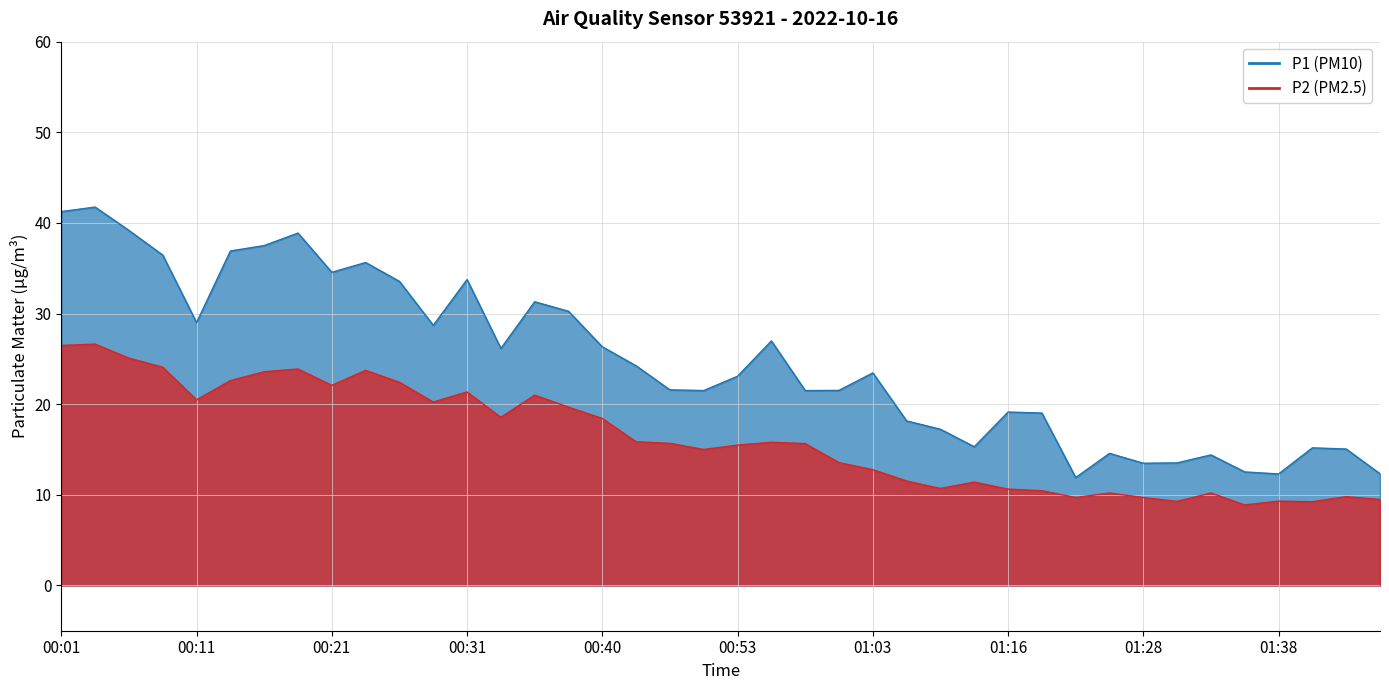

The P1 series shows 26.9 at 01:16. True or false?

False